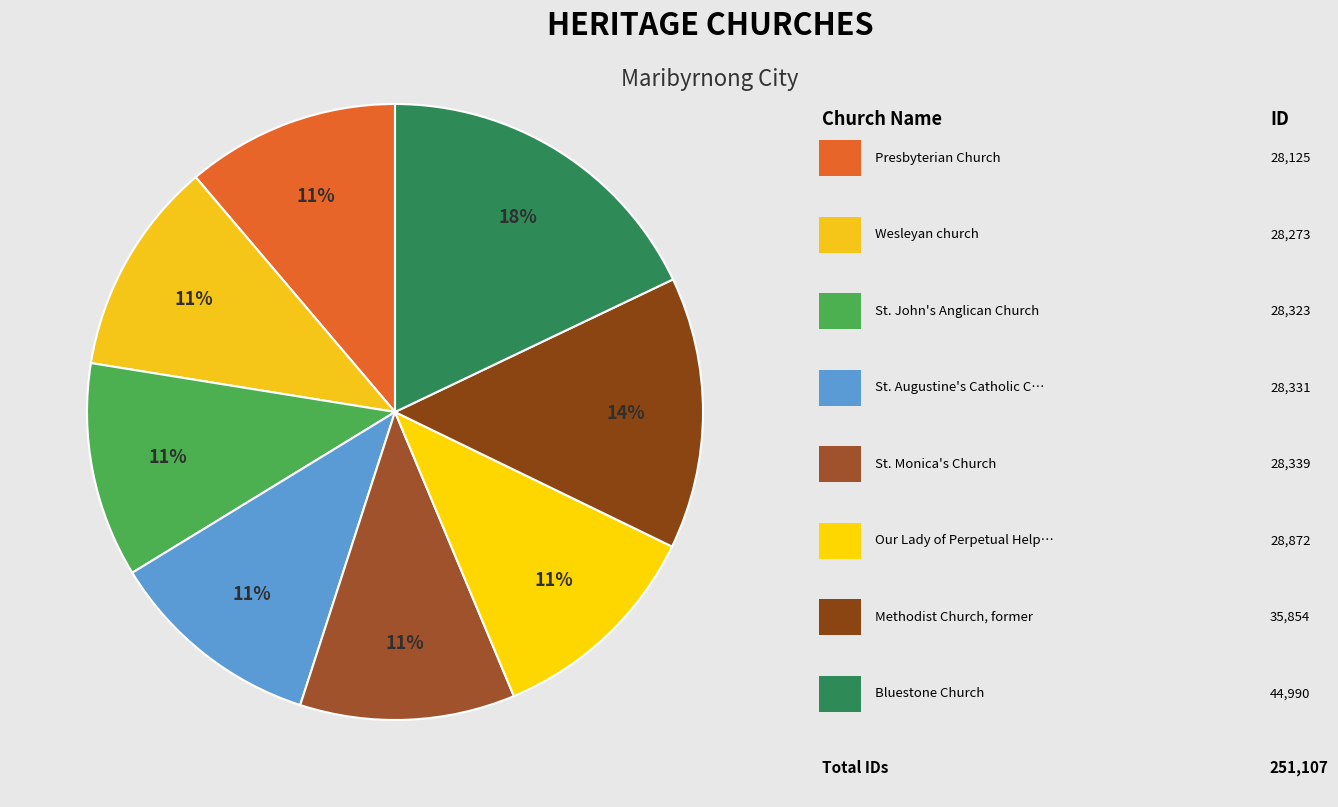

To the nearest percent, what is the difference between the largest and smallest slice percentages?

7%